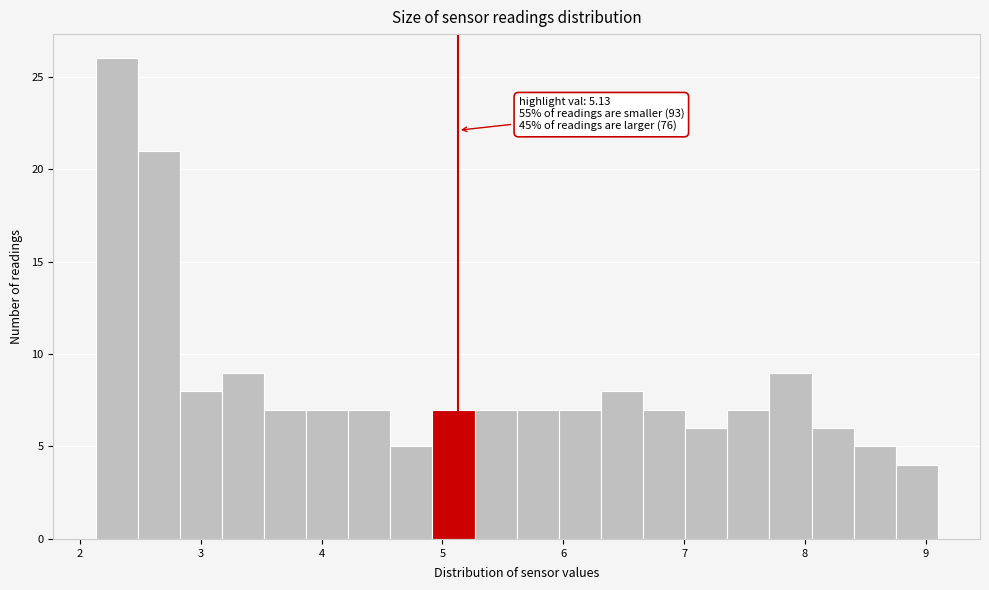

Read against the x-axis, roughly where is the centre of the tallest bar?

2.3